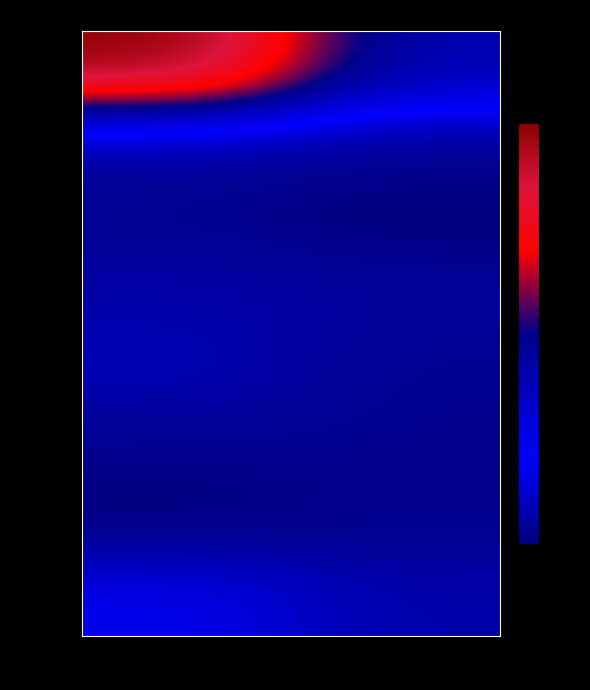

Which series has the largest range (max minus min)?

NN